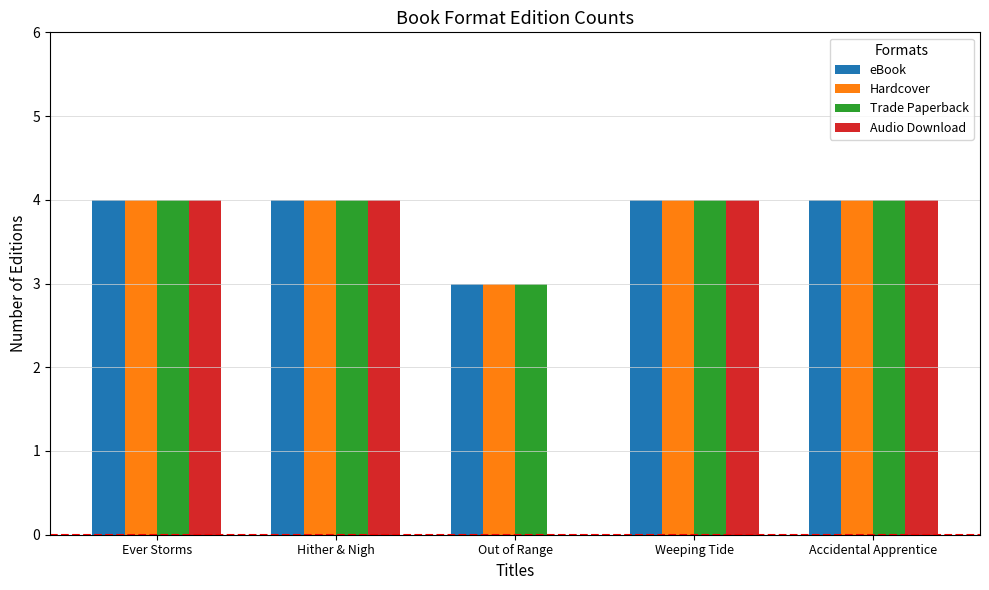

What is the highest value of the Trade Paperback series?

4